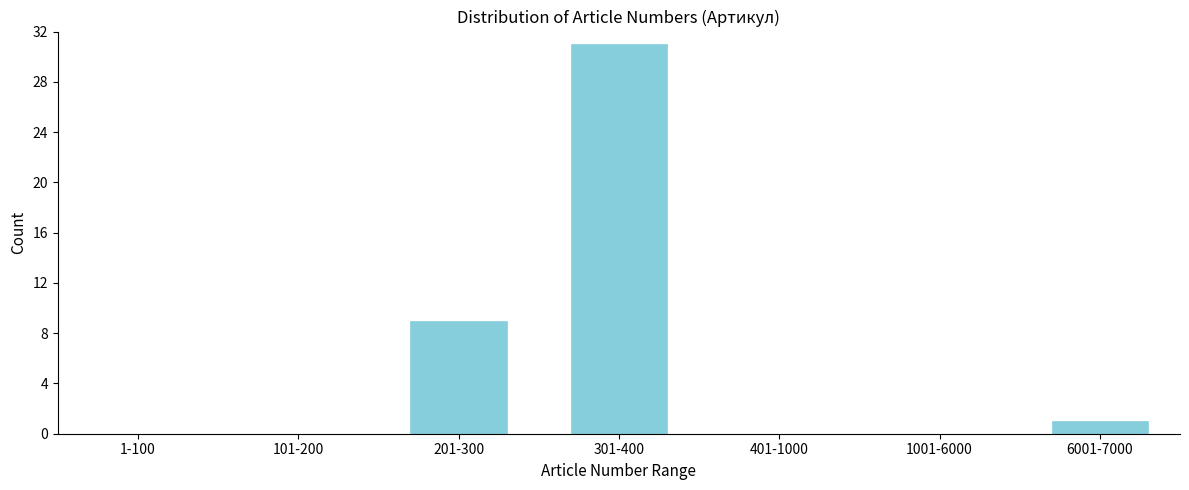

Reading left to right, transcribe all the data shown in this chart.

1-100=0	101-200=0	201-300=9	301-400=31	401-1000=0	1001-6000=0	6001-7000=1